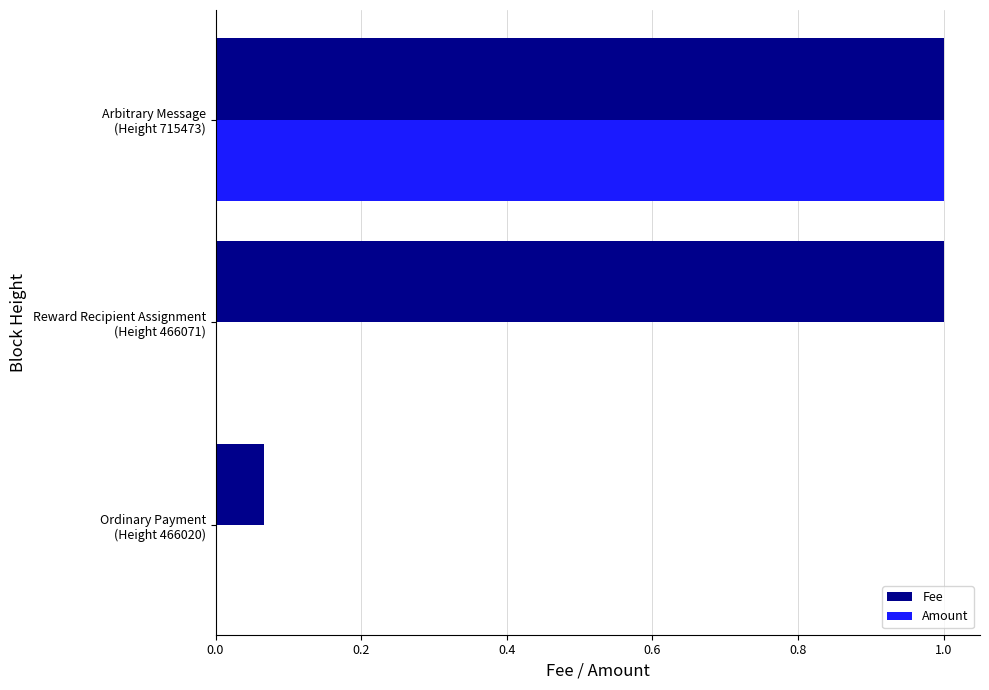

Which series has the largest total across all categories?

Fee